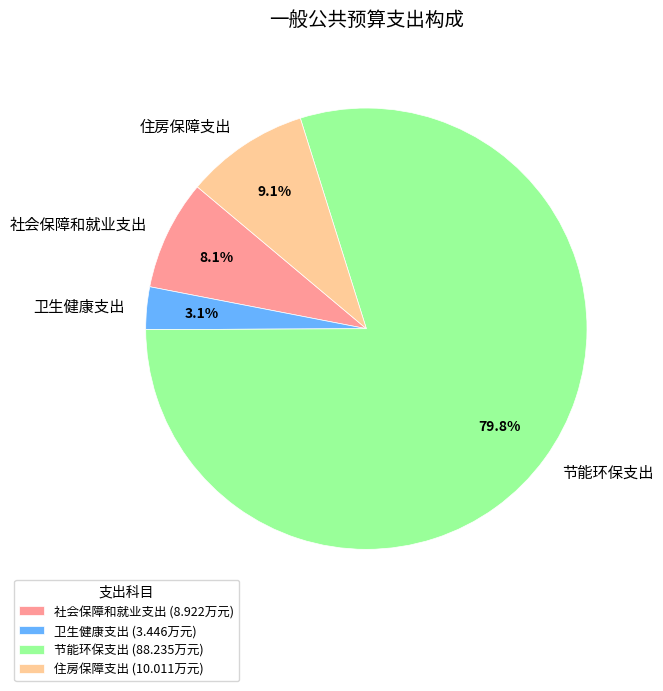

The 卫生健康支出 slice represents 15% of the pie. True or false?

False